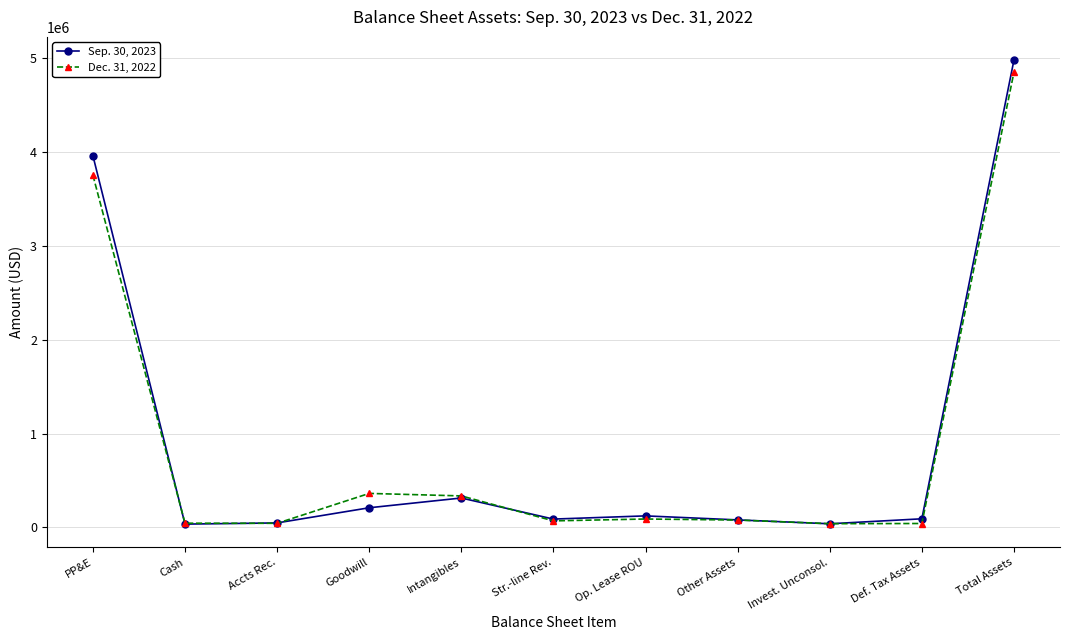

At how many categories does at least one series exceed 4045092?

1